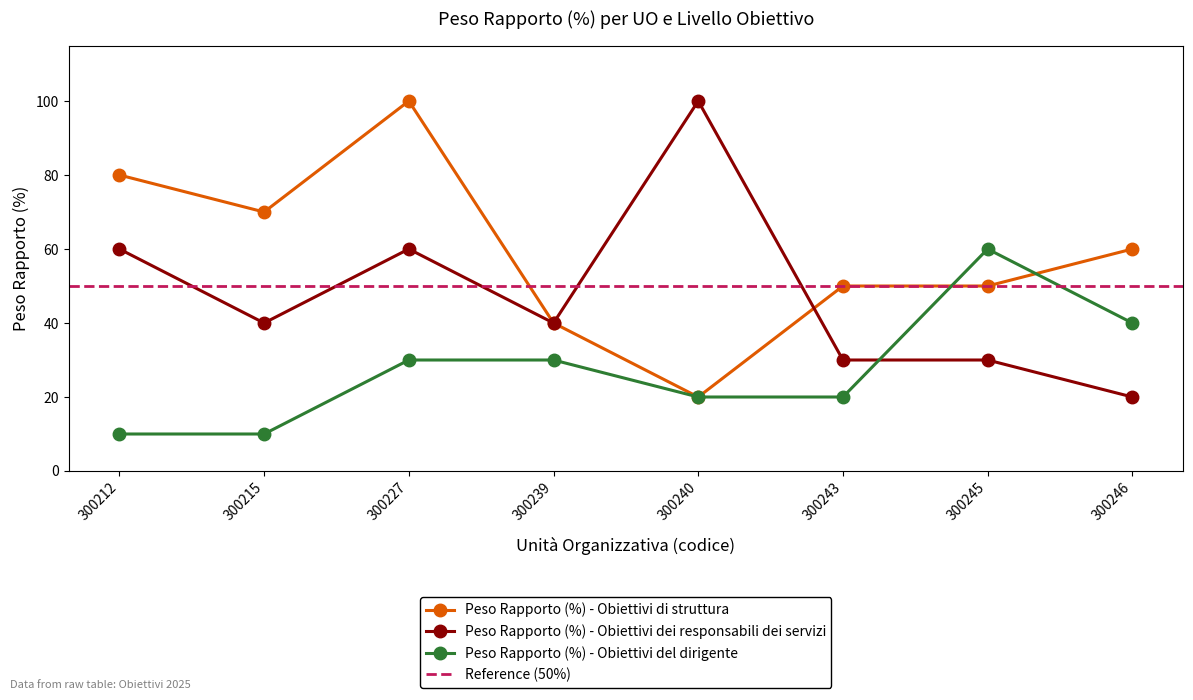

What is the value of the Peso Rapporto (%) - Obiettivi di struttura point at the 1st from the left?

80